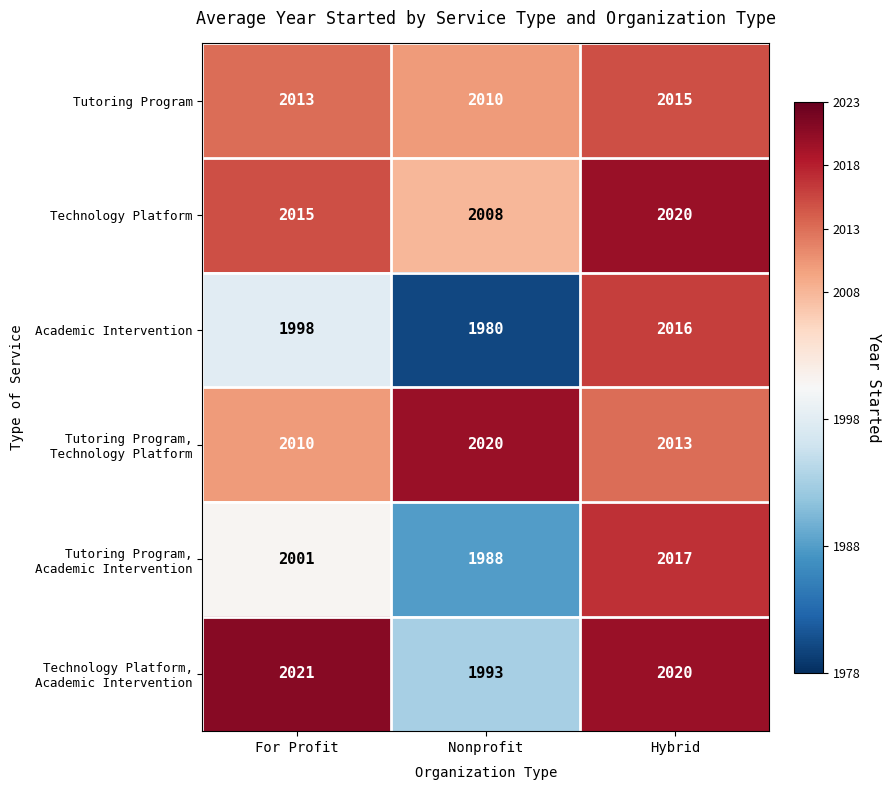

What is the total value across all series at For Profit?

12058